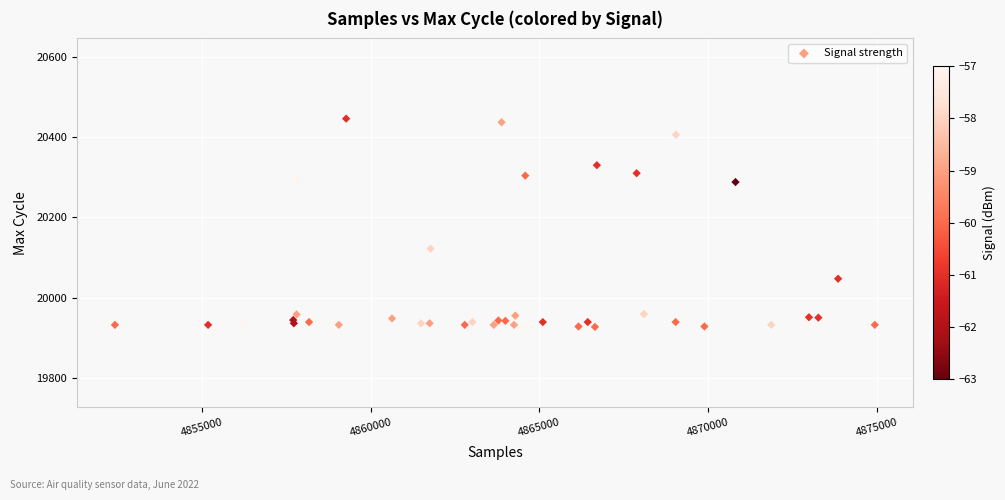

What Y value in the scatter plot is closest to 20186?

20122